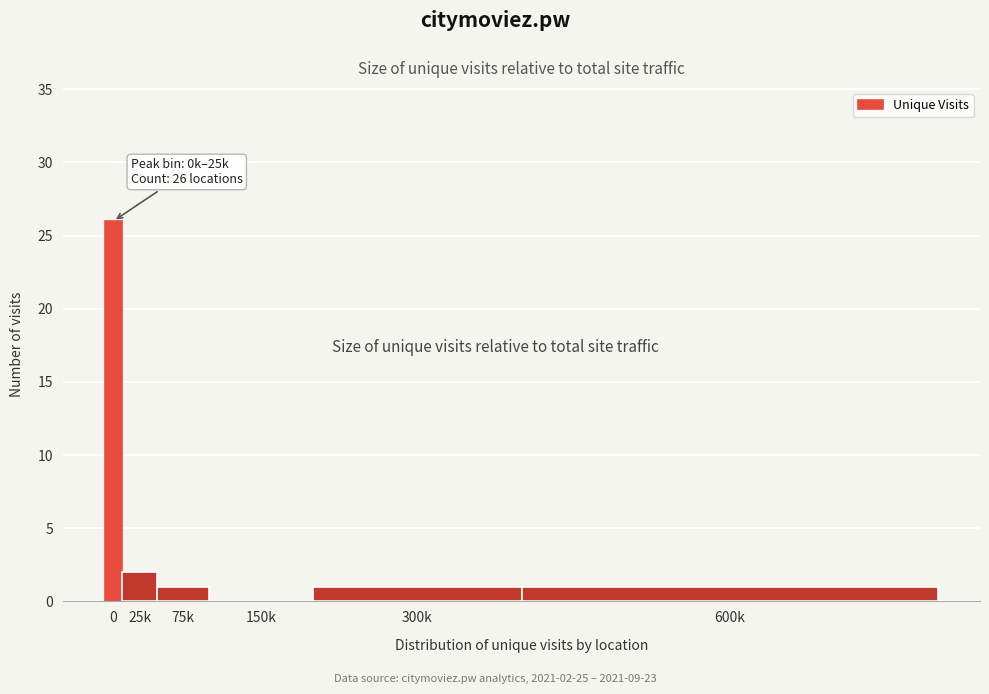

Reading right to left, extract all data points from this chart.

600k=1	300k=1	150k=0	75k=1	25k=2	0=26